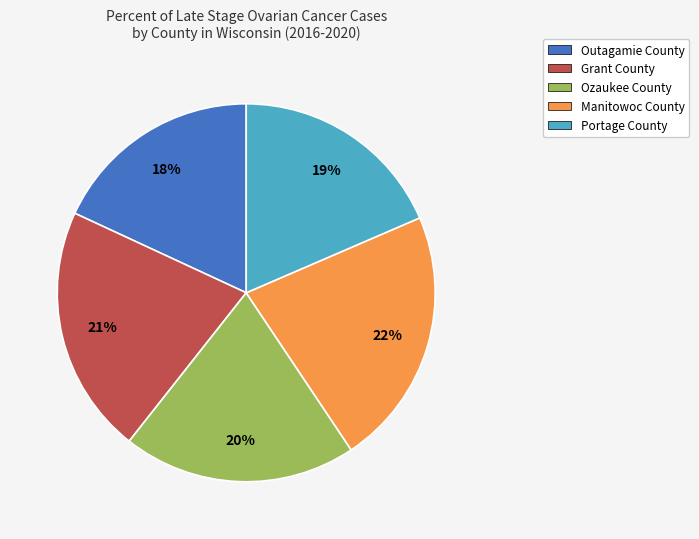

Which category has the biggest portion of the pie?

Manitowoc County